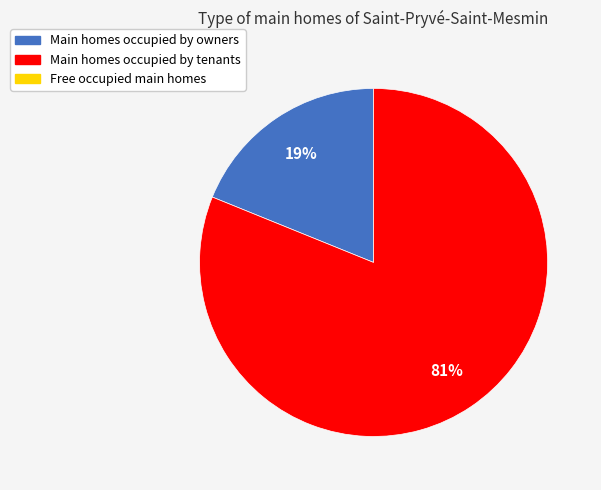

Is there a majority slice in this chart?

Yes